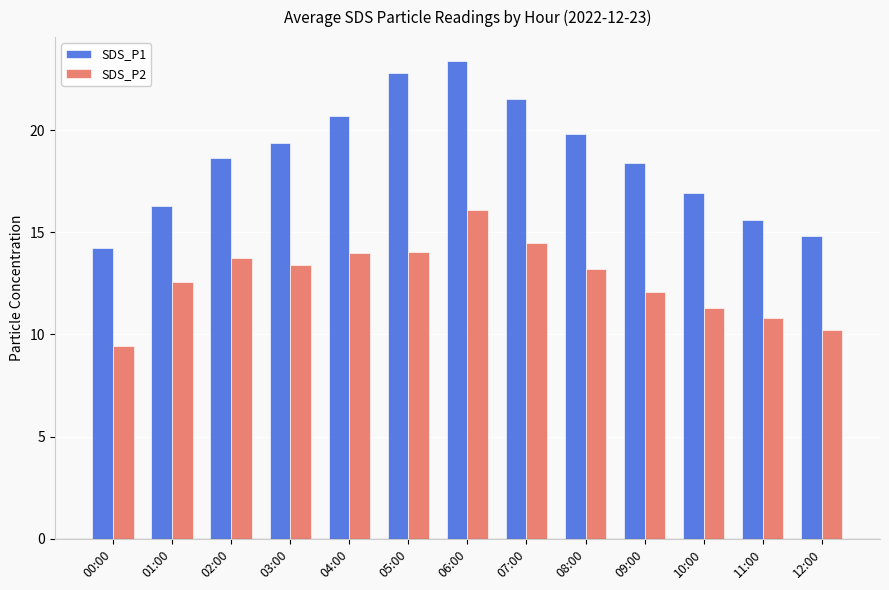

Between 09:00 and 10:00, which series saw the biggest shift?

SDS_P1